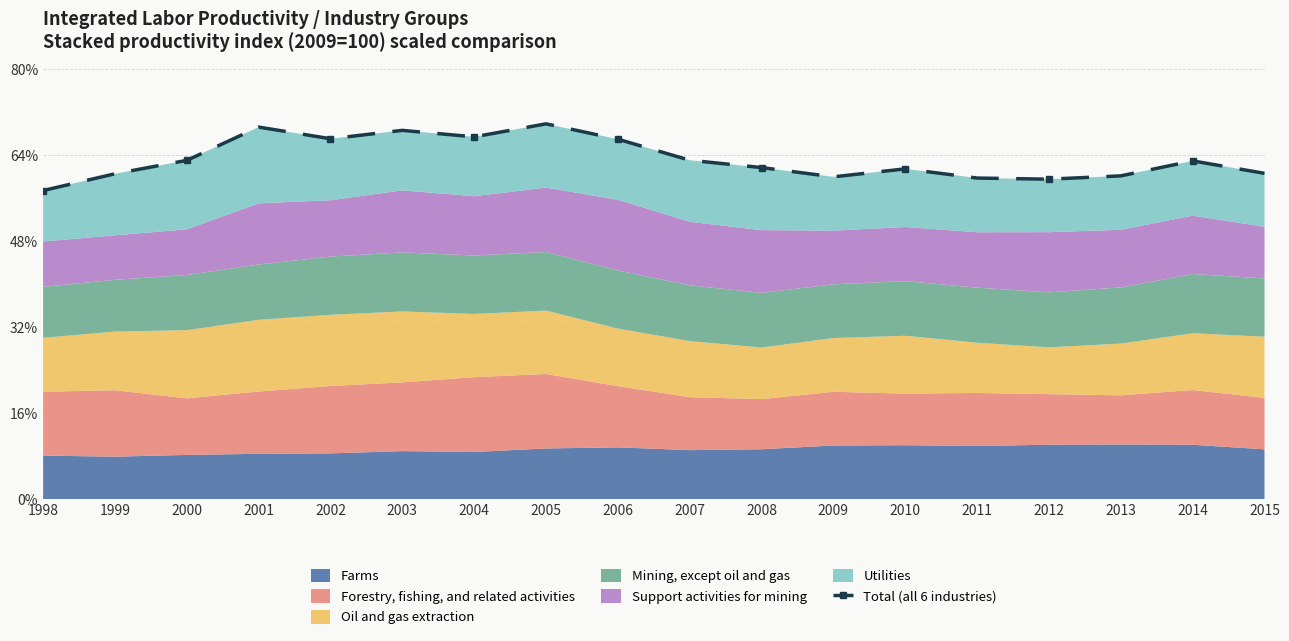

Reading right to left, extract all data points from this chart.

60.7	63.0	60.2	59.6	59.8	61.5	60.0	61.7	63.1	67.0	69.9	67.4	68.7	67.1	69.3	63.1	60.6	57.5